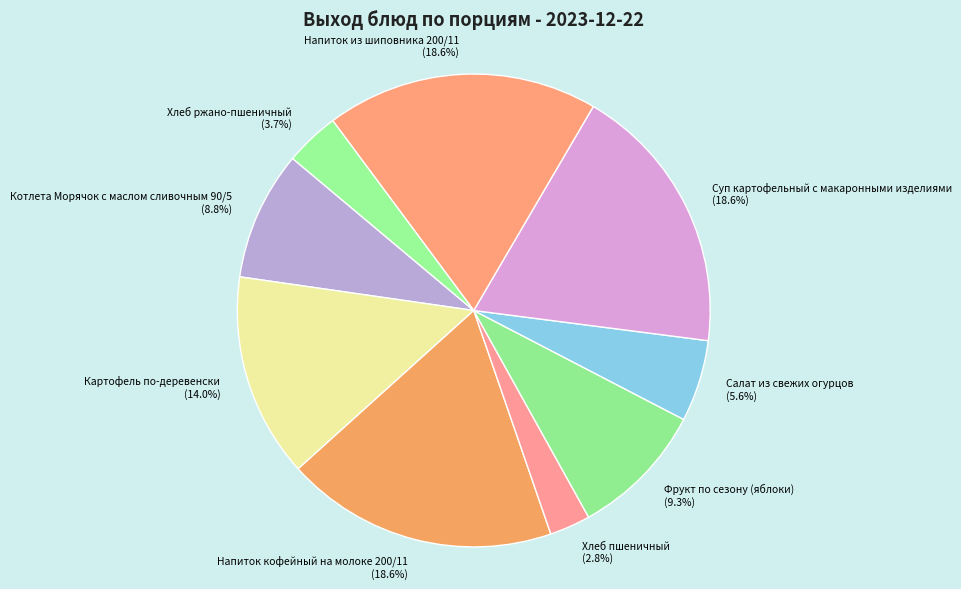

Count the number of slices in the pie.

9